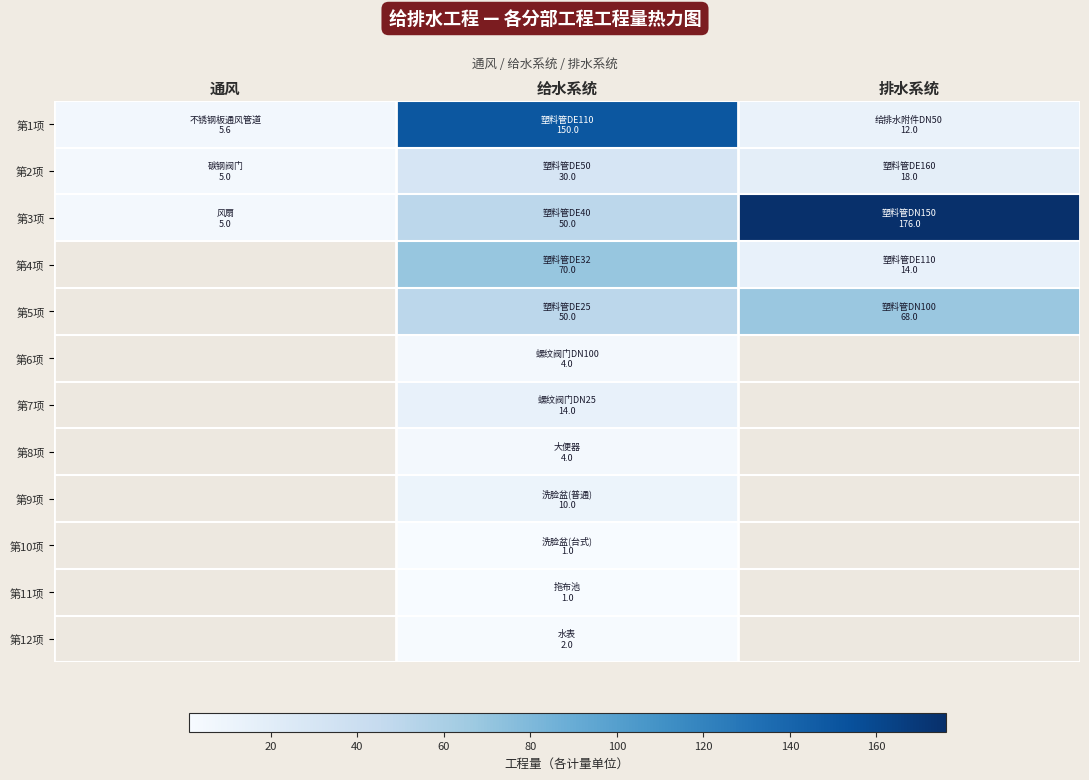

Between 通风 and 排水系统, which series saw the biggest shift?

第3项